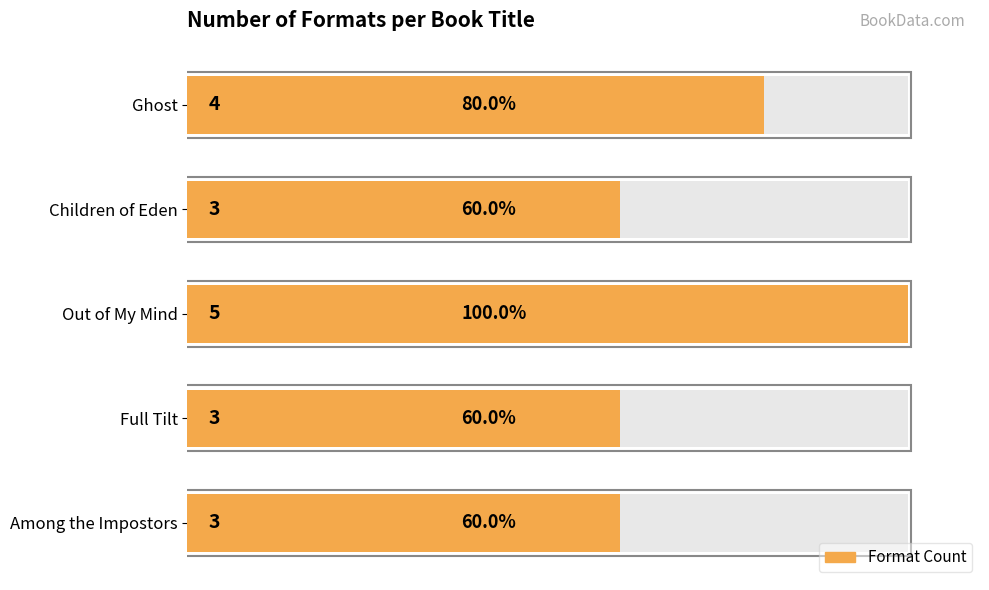

Rank the categories by value from highest to lowest.

Out of My Mind, Ghost, Children of Eden, Full Tilt, Among the Impostors